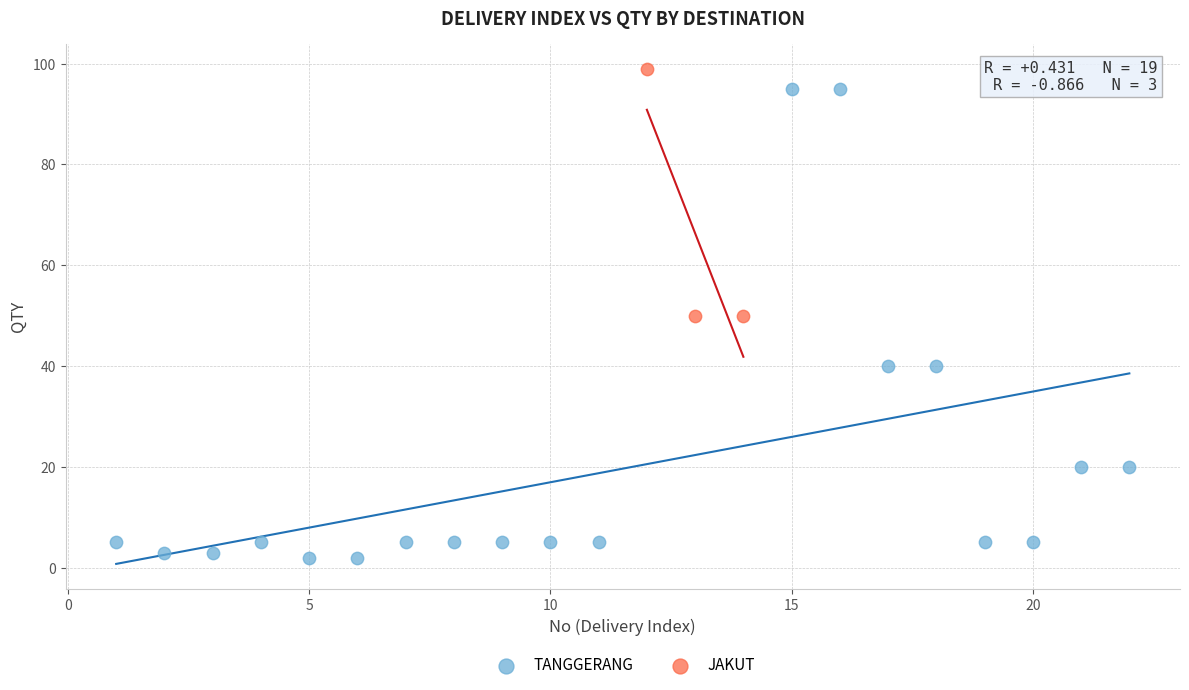

Which series reaches the minimum Y coordinate?

TANGGERANG